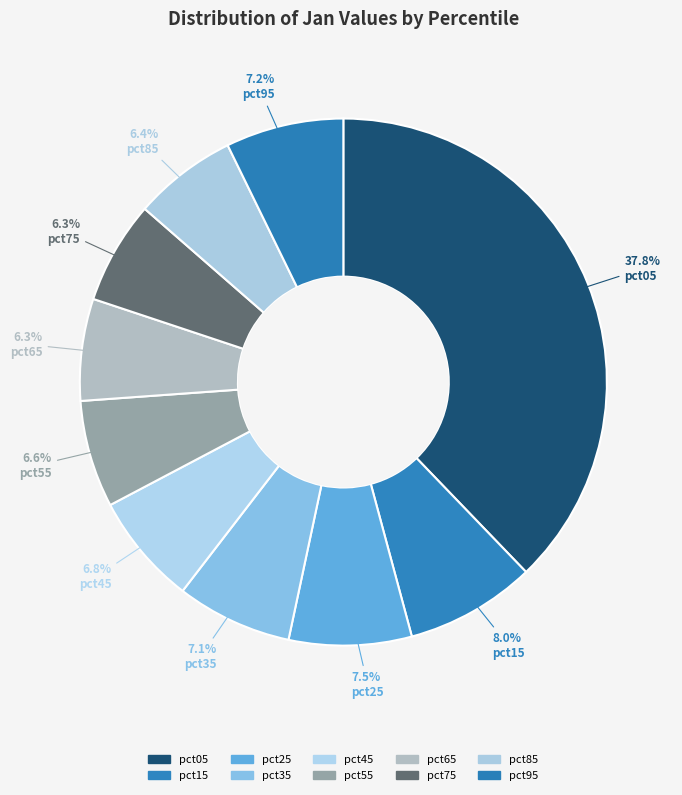

The pct95 slice represents 7% of the pie. True or false?

True